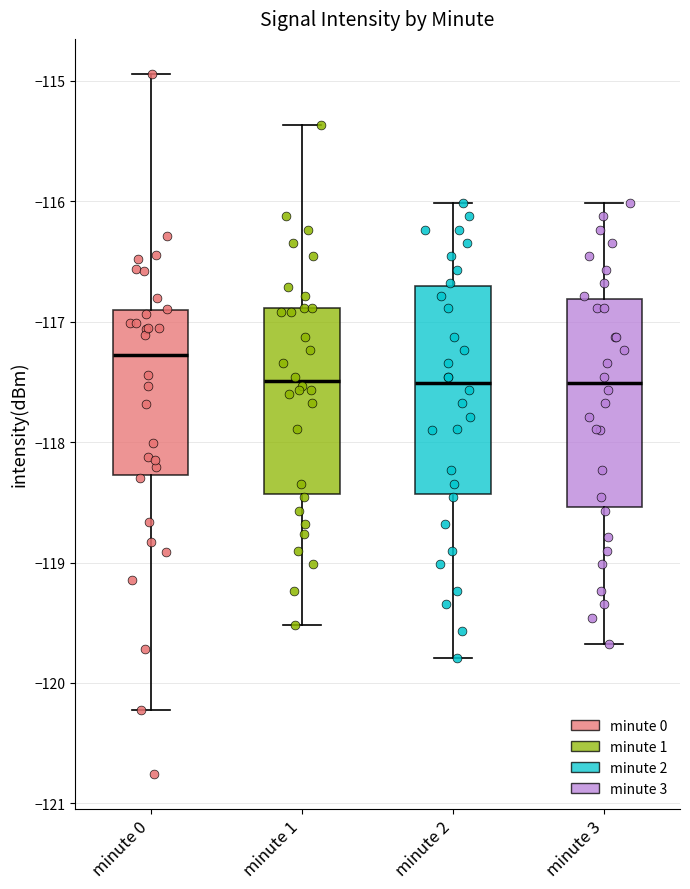

Which box's median line is the highest?

minute 0